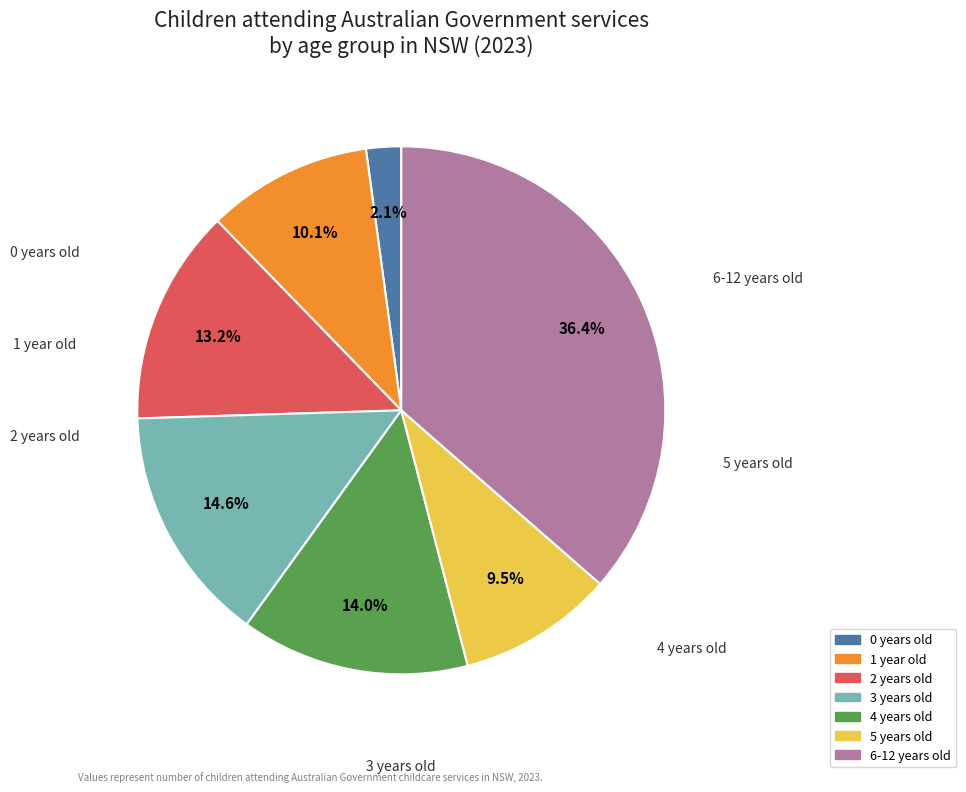

Does 2 years old account for over 50% of the chart?

No